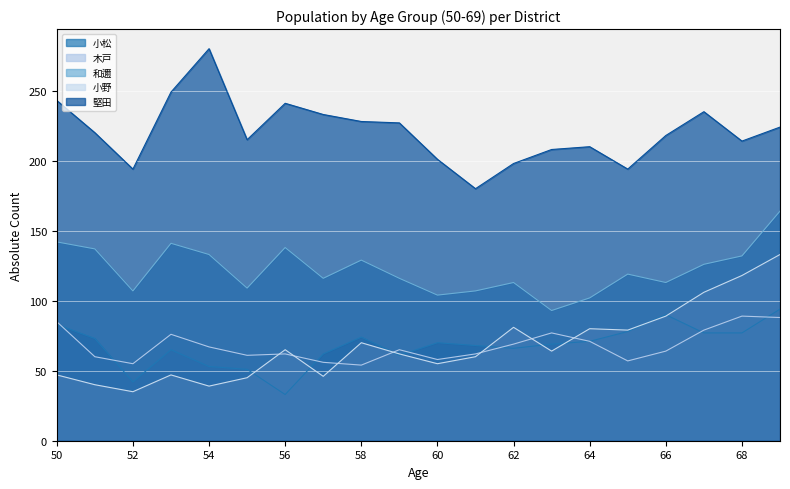

What is the sum of all 小松 values?

1357